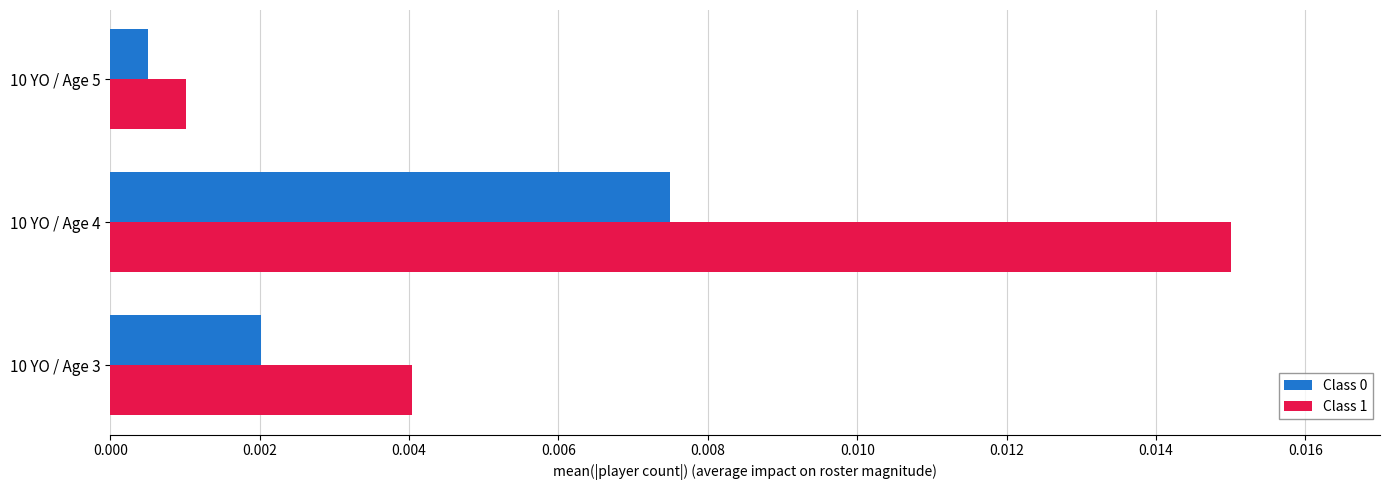

List the labels in order of Class 1 value, smallest first.

10 YO / Age 5, 10 YO / Age 3, 10 YO / Age 4